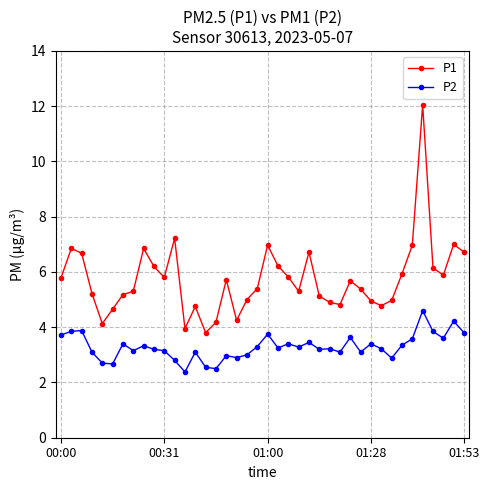

What is the value of the P1 point at the 8th from the left?

5.3